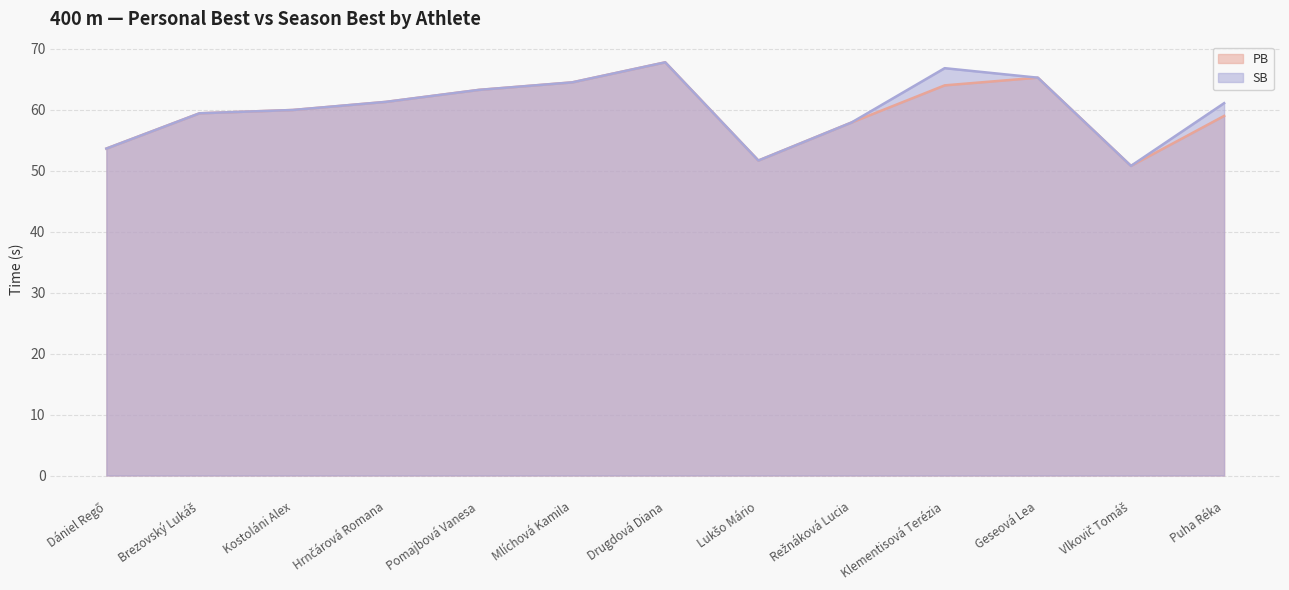

At which label does PB first exceed 59?

Brezovský Lukáš